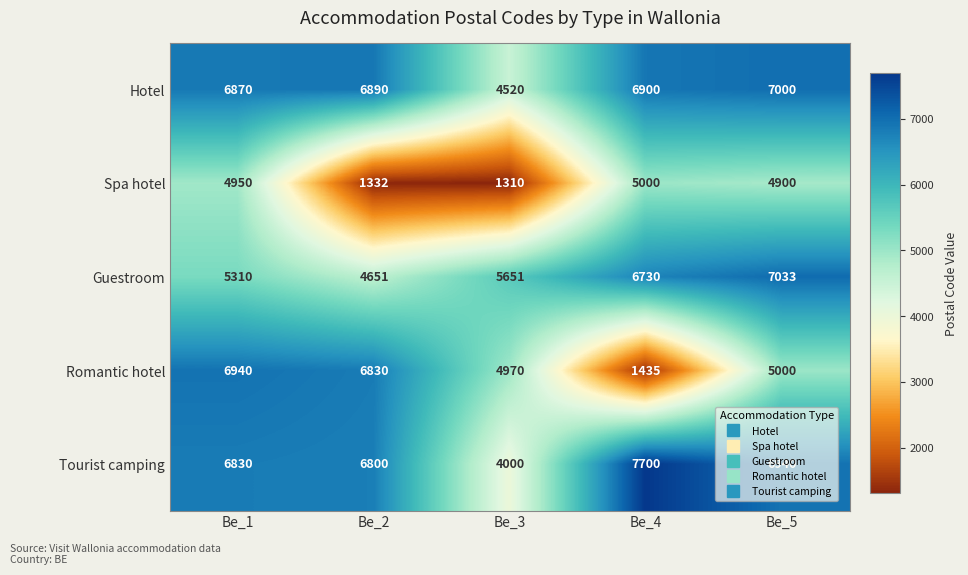

What is the difference between the highest and lowest values at Be_4?

6265